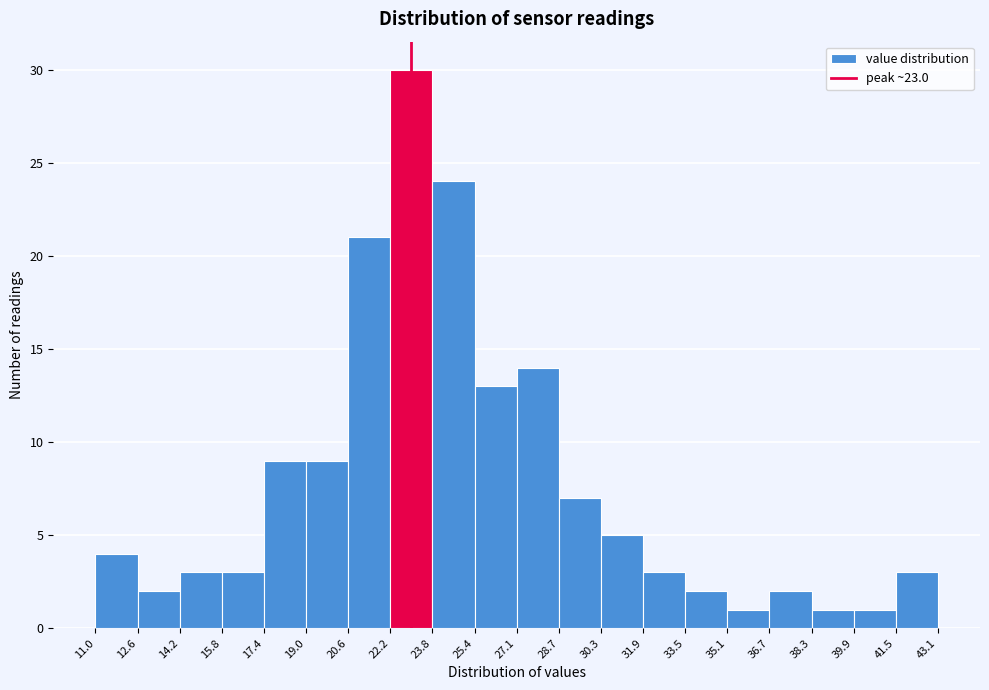

Reading left to right, list every bar in this chart as the range it spans on the x-axis followed by its height. The values are not printed on the chart, so give them approximately, as read against the axis.

11.0 to 12.6: 4
12.6 to 14.2: 2
14.2 to 15.8: 3
15.8 to 17.4: 3
17.4 to 19.0: 9
19.0 to 20.6: 9
20.6 to 22.2: 21
22.2 to 23.8: 30
23.8 to 25.4: 24
25.4 to 27.1: 13
27.1 to 28.7: 14
28.7 to 30.3: 7
30.3 to 31.9: 5
31.9 to 33.5: 3
33.5 to 35.1: 2
35.1 to 36.7: 1
36.7 to 38.3: 2
38.3 to 39.9: 1
39.9 to 41.5: 1
41.5 to 43.1: 3